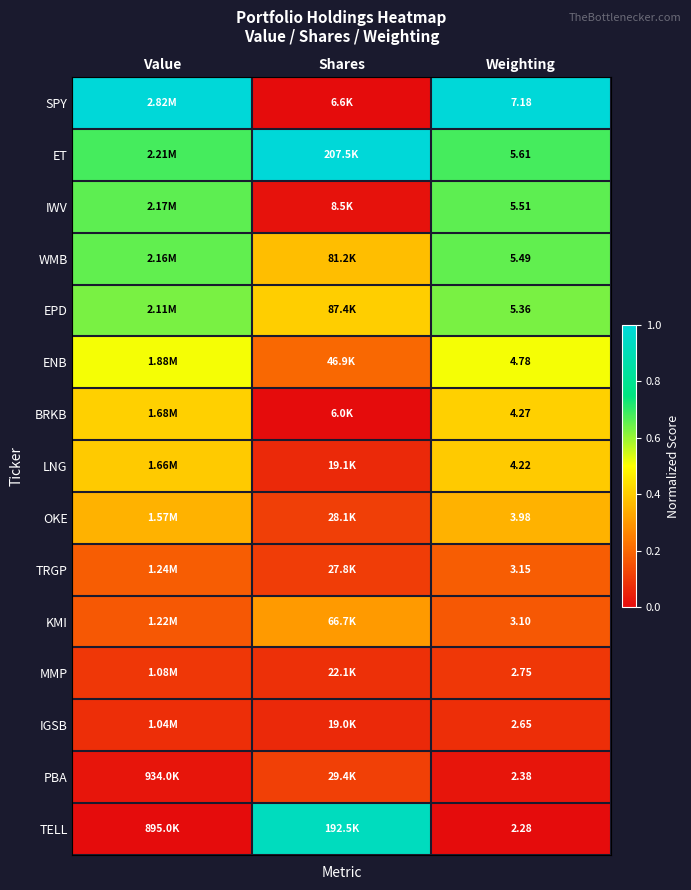

Which label corresponds to the smallest value in the chart?

Shares